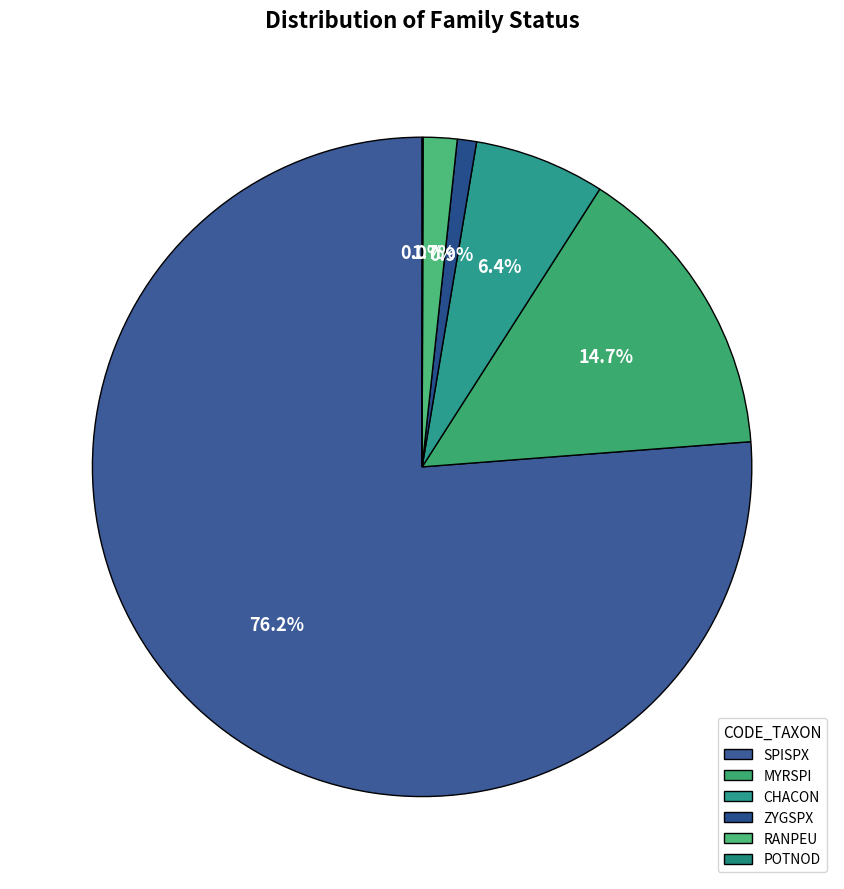

What percentage is NOT represented by POTNOD?

100.0%